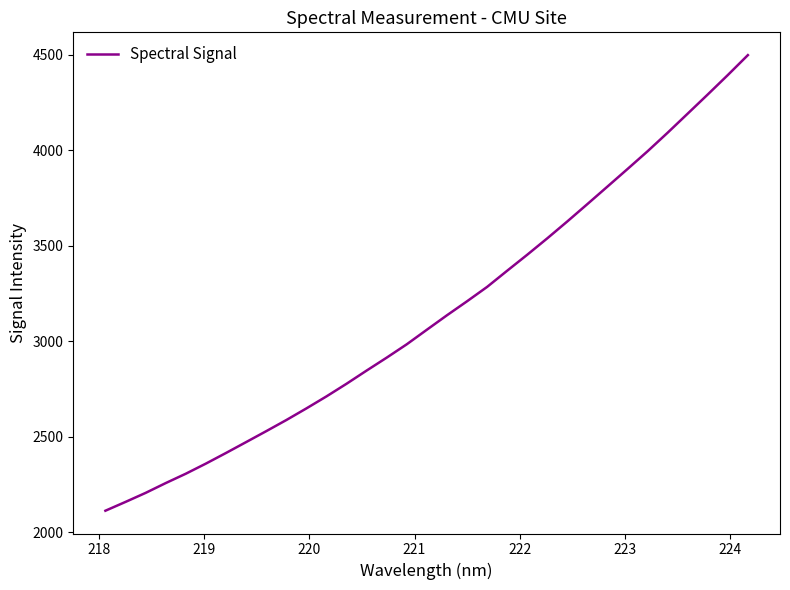

What is the sum of all values?

103855.3